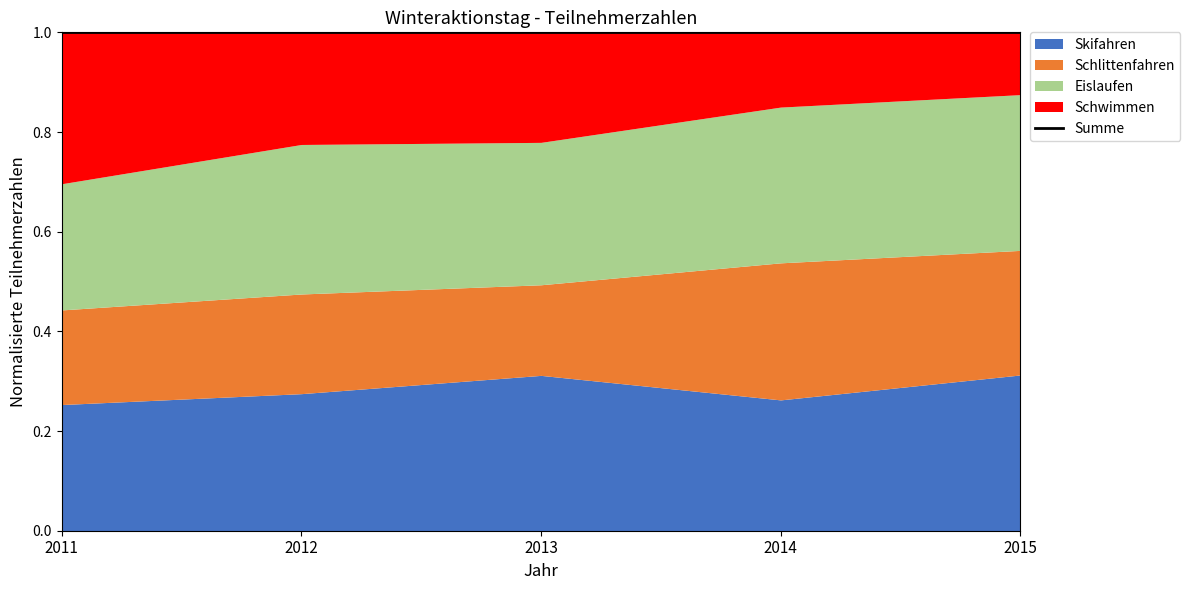

Reading right to left, transcribe all the data shown in this chart.

Skifahren: 2015=125	2014=105	2013=120	2012=110	2011=100
Schlittenfahren: 2015=100	2014=110	2013=70	2012=80	2011=75
Eislaufen: 2015=125	2014=125	2013=110	2012=120	2011=100
Schwimmen: 2015=50	2014=60	2013=85	2012=90	2011=120